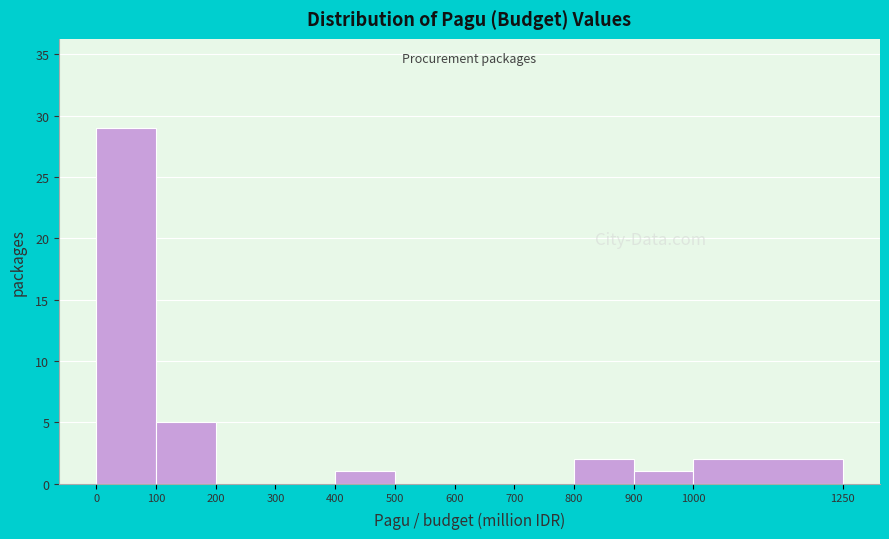

What is the height of the bar covering 1000 to 1250 on the x-axis? The values are not printed on the chart, so give them approximately, as read against the axis.

2